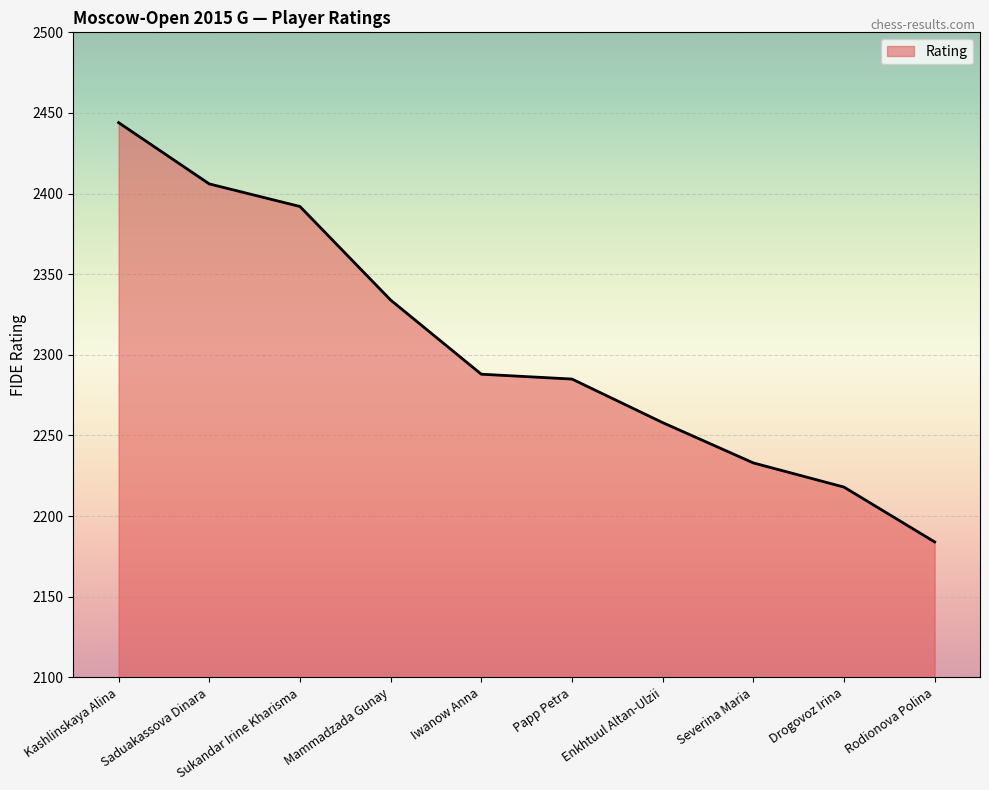

Does the chart display data point markers on the line(s)?

No